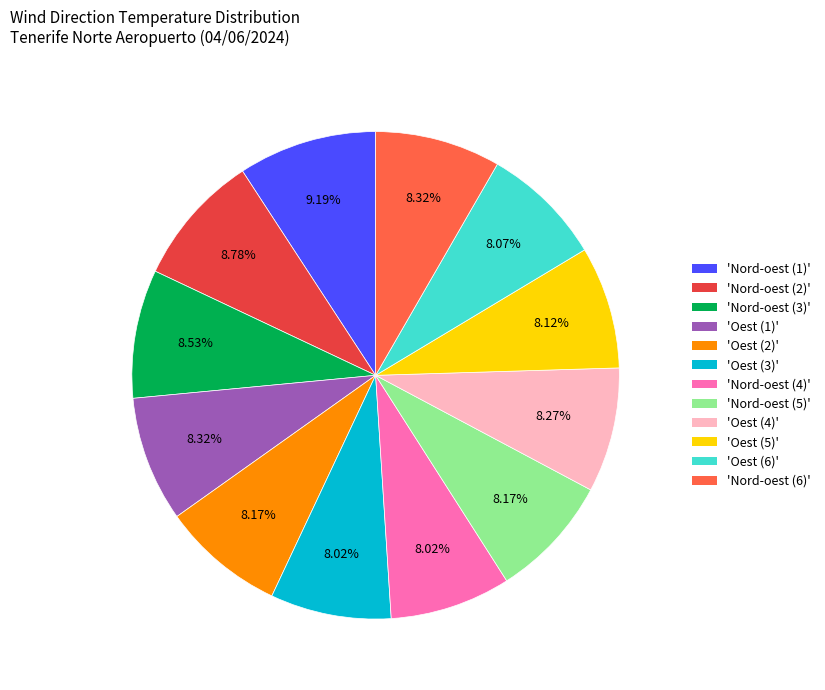

Is there any slice that represents more than half of the pie?

No